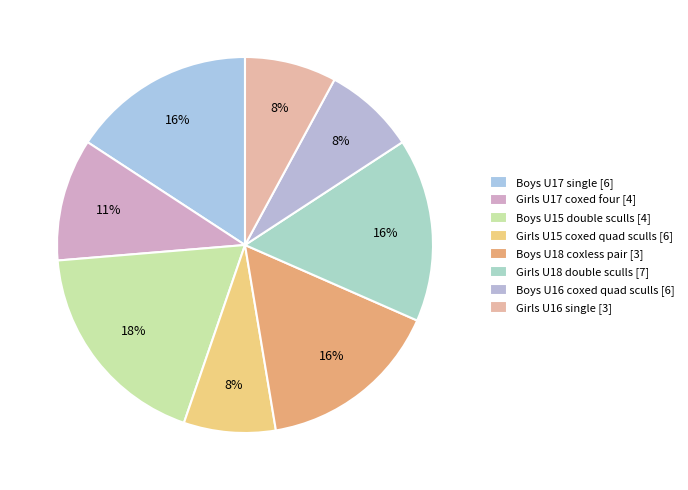

Rank the categories by value from lowest to highest.

Girls U15 coxed quad sculls [6], Boys U16 coxed quad sculls [6], Girls U16 single [3], Girls U17 coxed four [4], Boys U17 single [6], Boys U18 coxless pair [3], Girls U18 double sculls [7], Boys U15 double sculls [4]